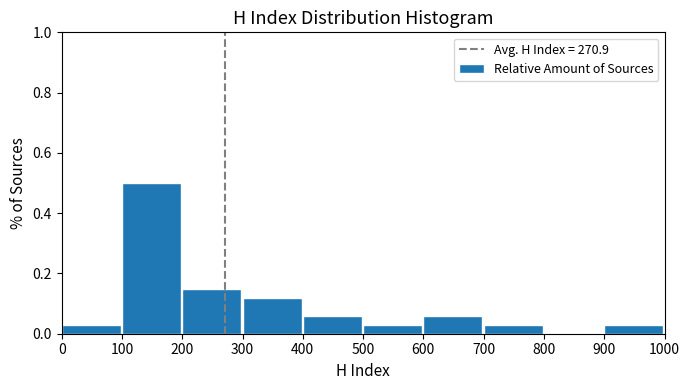

Reading left to right, list every bar in this chart as the range it spans on the x-axis followed by its height. The values are not printed on the chart, so give them approximately, as read against the axis.

0 to 100: 0.02
100 to 200: 0.50
200 to 300: 0.14
300 to 400: 0.12
400 to 500: 0.06
500 to 600: 0.02
600 to 700: 0.06
700 to 800: 0.02
800 to 900: 0
900 to 1000: 0.02